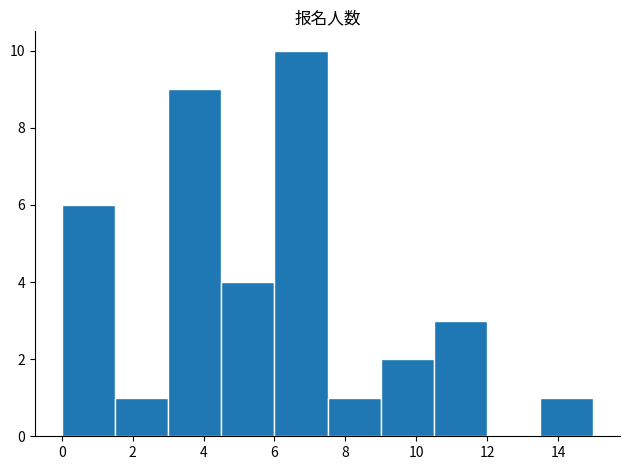

How tall is the bar that spans 3.0 to 4.5 on the x-axis? Neither the bar edges nor the heights are printed on the chart, so give them approximately, as read against the axes.

9